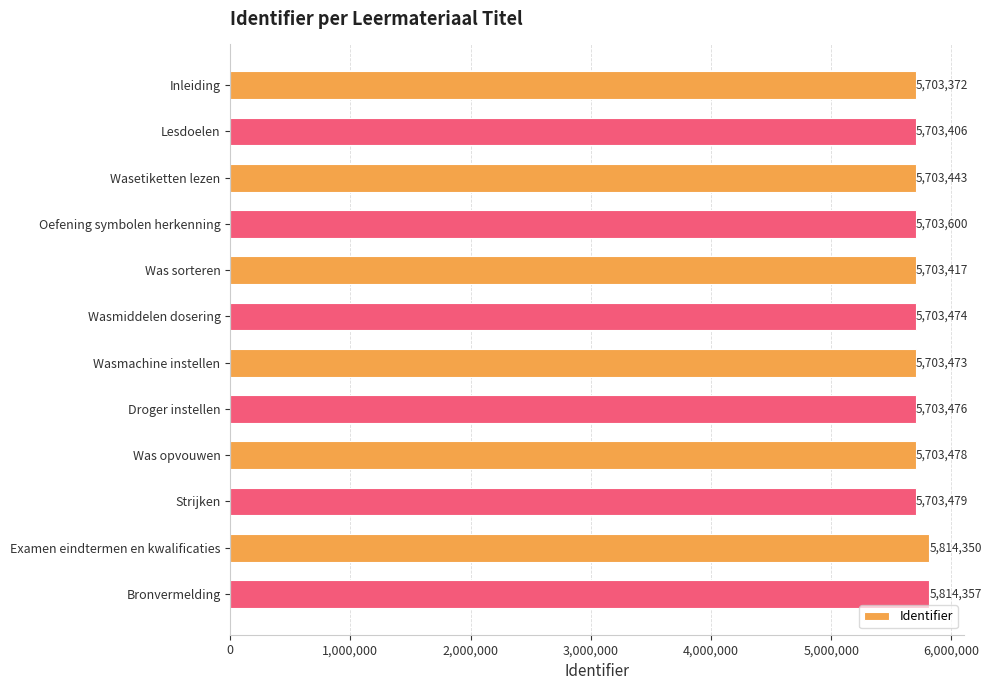

What is the difference between the maximum and minimum values?

110985